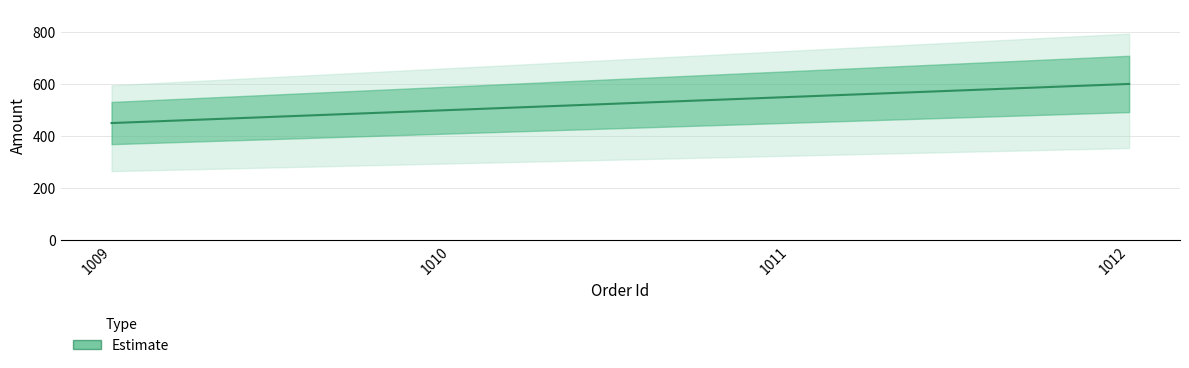

Reading left to right, list all the values displayed in this chart.

1009=450	1010=500	1011=550	1012=600